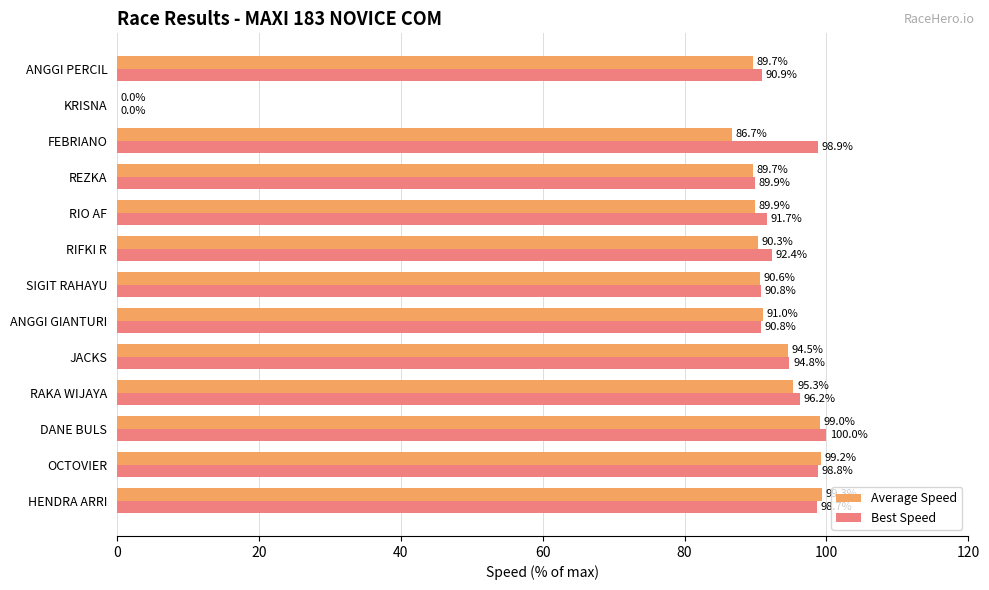

At which category is the sum across all series the highest?

DANE BULS